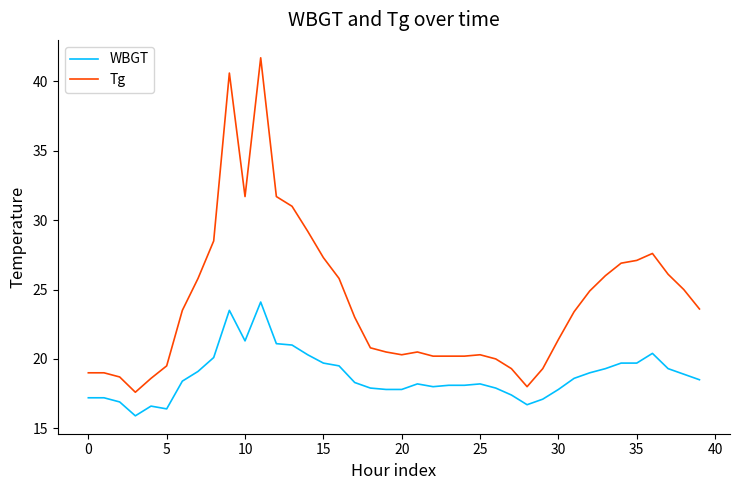

Rank the series by their maximum value, from highest to lowest.

Tg, WBGT